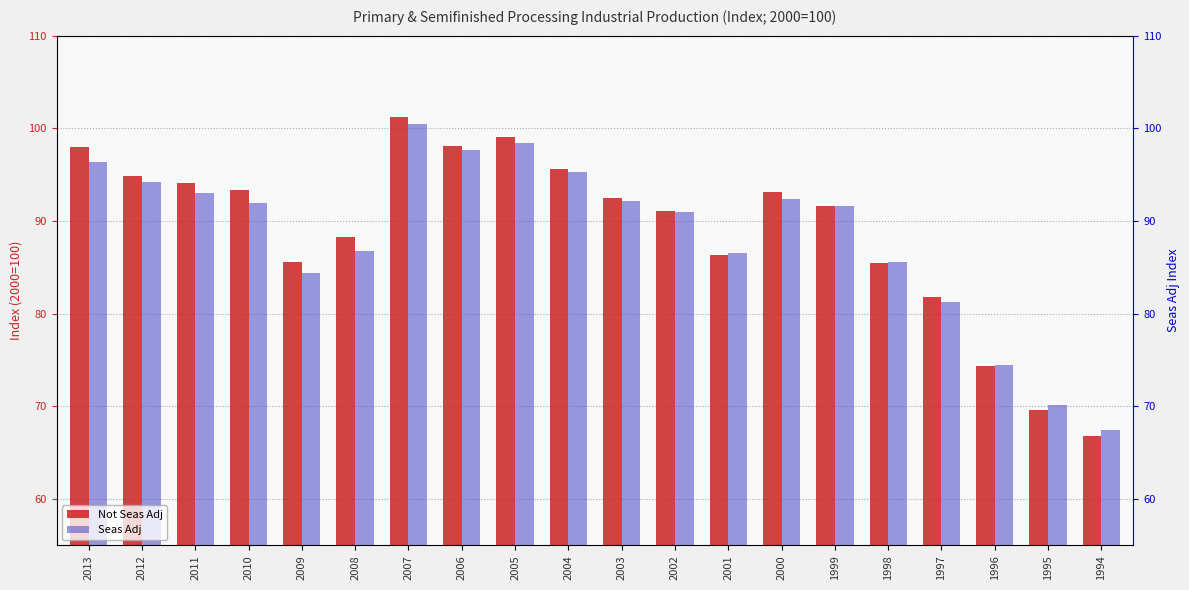

Reading left to right, transcribe all the data shown in this chart.

Not Seas Adj: 98.0	94.9	94.0	93.3	85.6	88.3	101.3	98.1	99.1	95.6	92.5	91.1	86.3	93.2	91.6	85.5	81.8	74.4	69.6	66.8
Seas Adj: 96.4	94.2	93.1	91.9	84.3	86.7	100.4	97.6	98.4	95.3	92.2	91.0	86.6	92.4	91.6	85.6	81.2	74.5	70.1	67.5